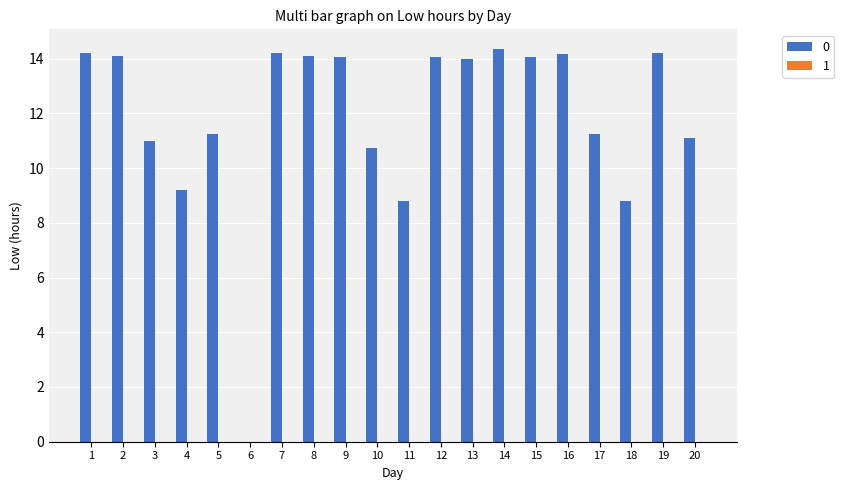

Between 13 and 17, which is larger?

13